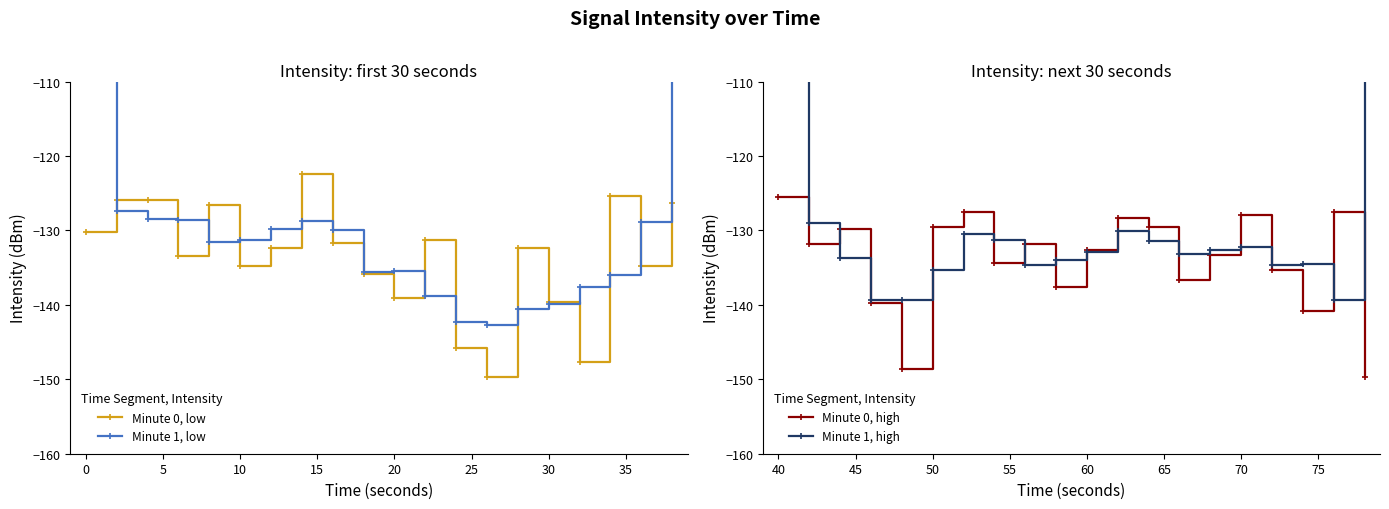

In Minute 0, high, how many points are higher than both neighbors (excluding endpoints)?

6